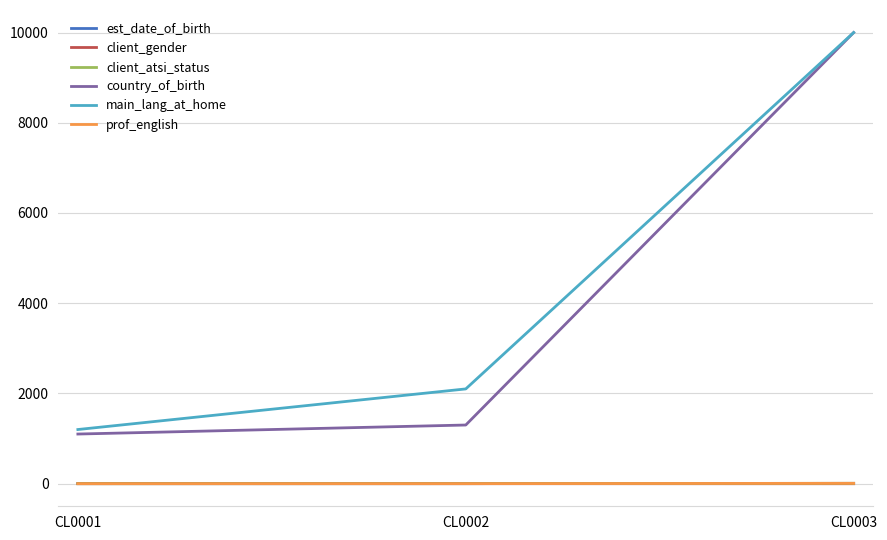

Which series has the largest total across all categories?

main_lang_at_home